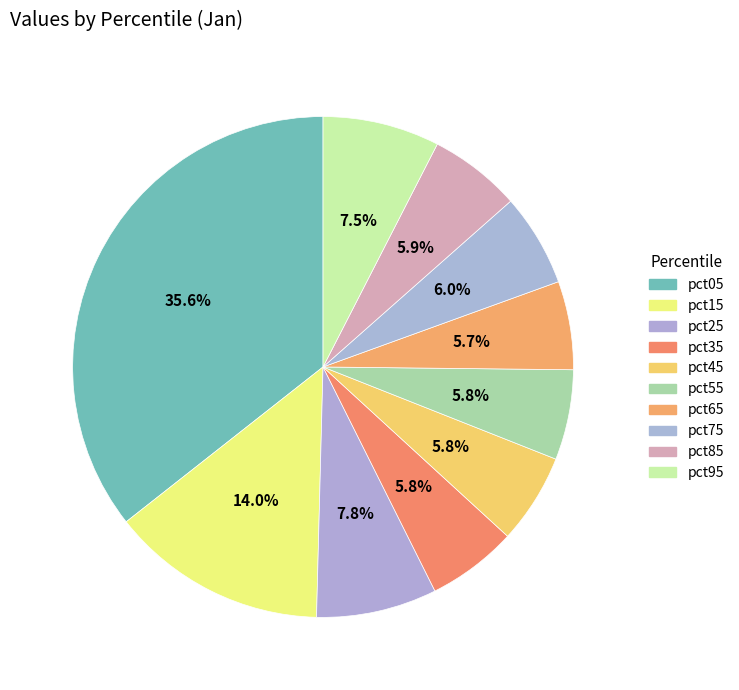

To the nearest percent, what percentage of the pie is pct95?

8%